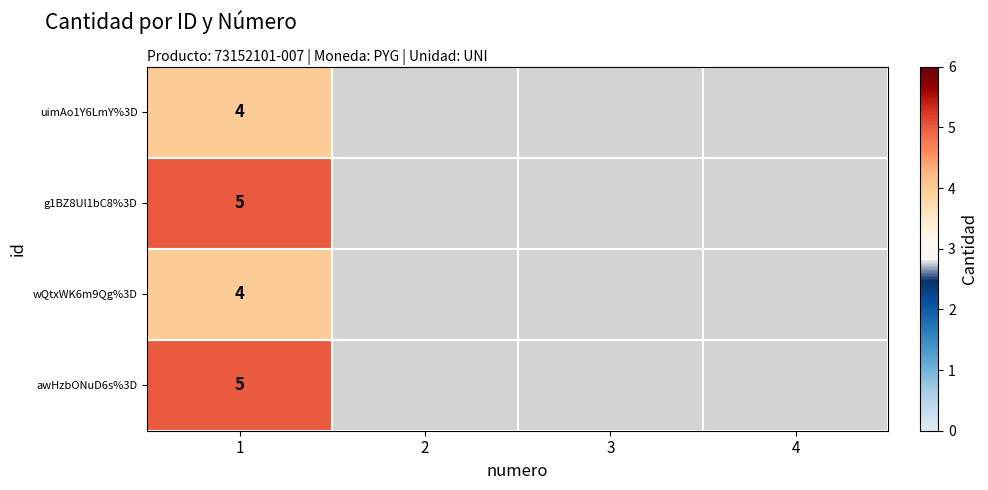

What is the total value across all series at 1?

18